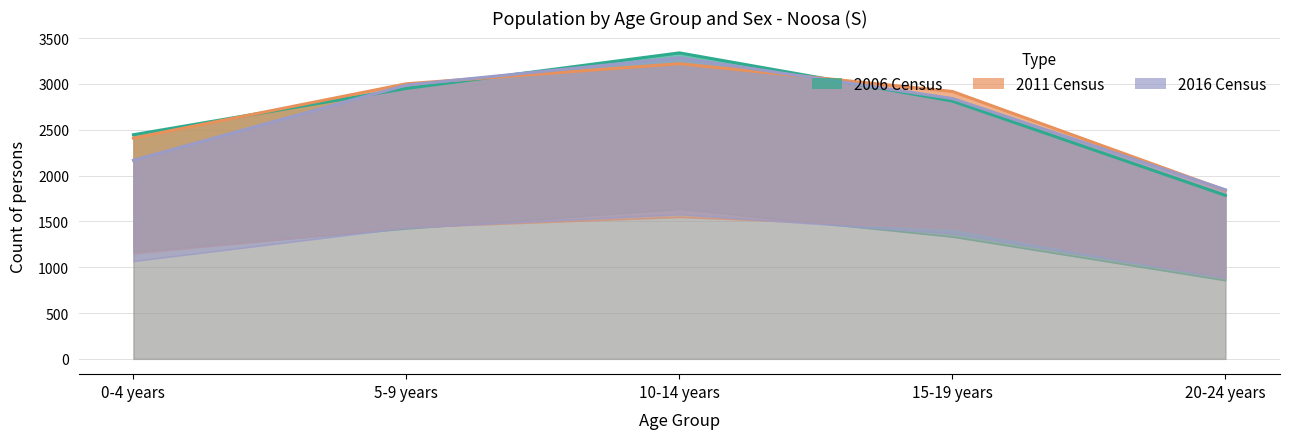

Rank the series by their maximum value, from lowest to highest.

2011 Total, 2016 Total, 2006 Total